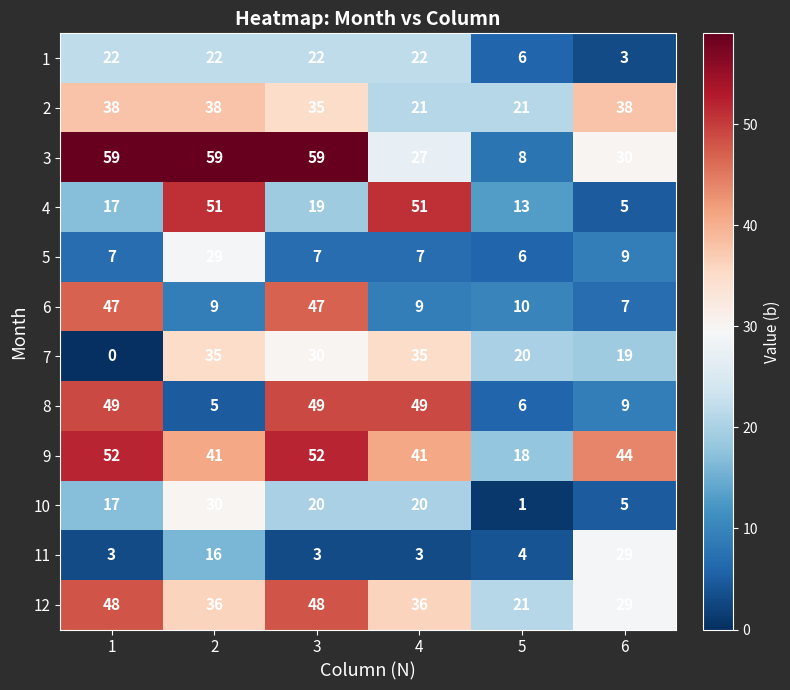

What is the minimum value for 4?

5